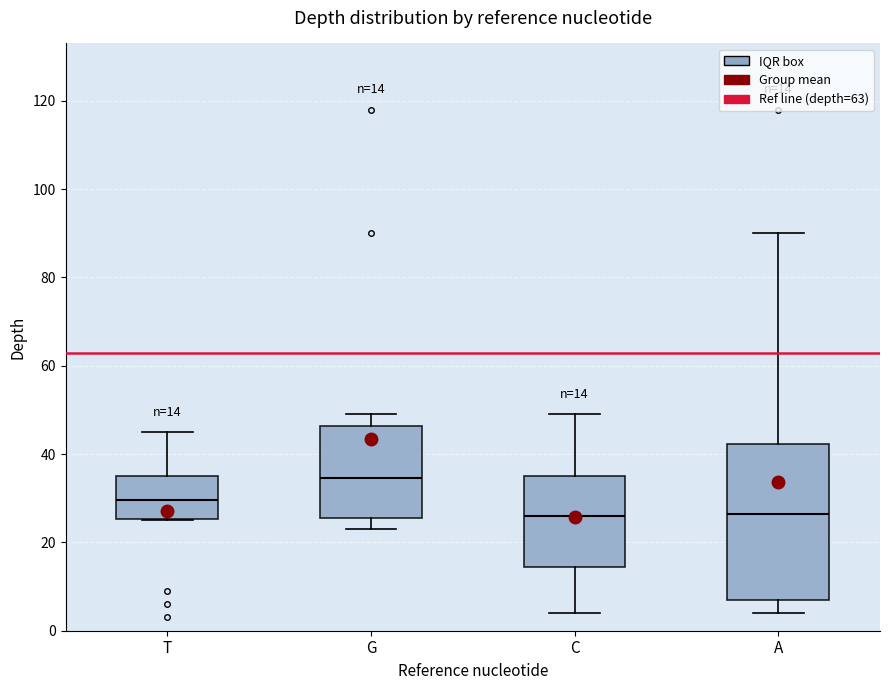

Which box's median line is the highest?

G